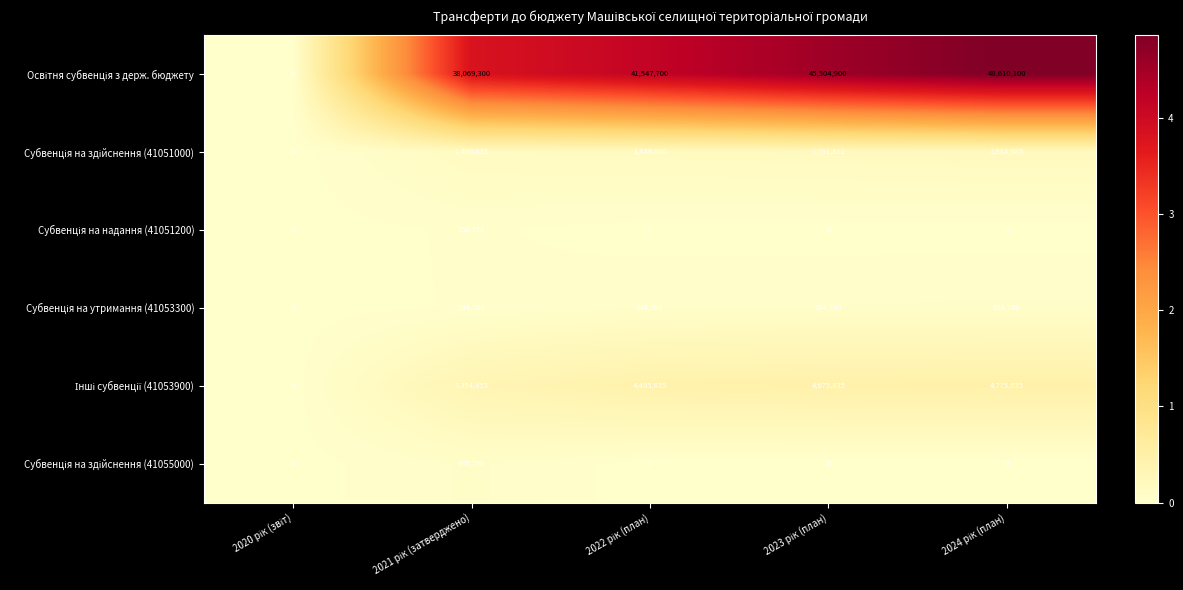

What is the greatest value displayed?

48610100